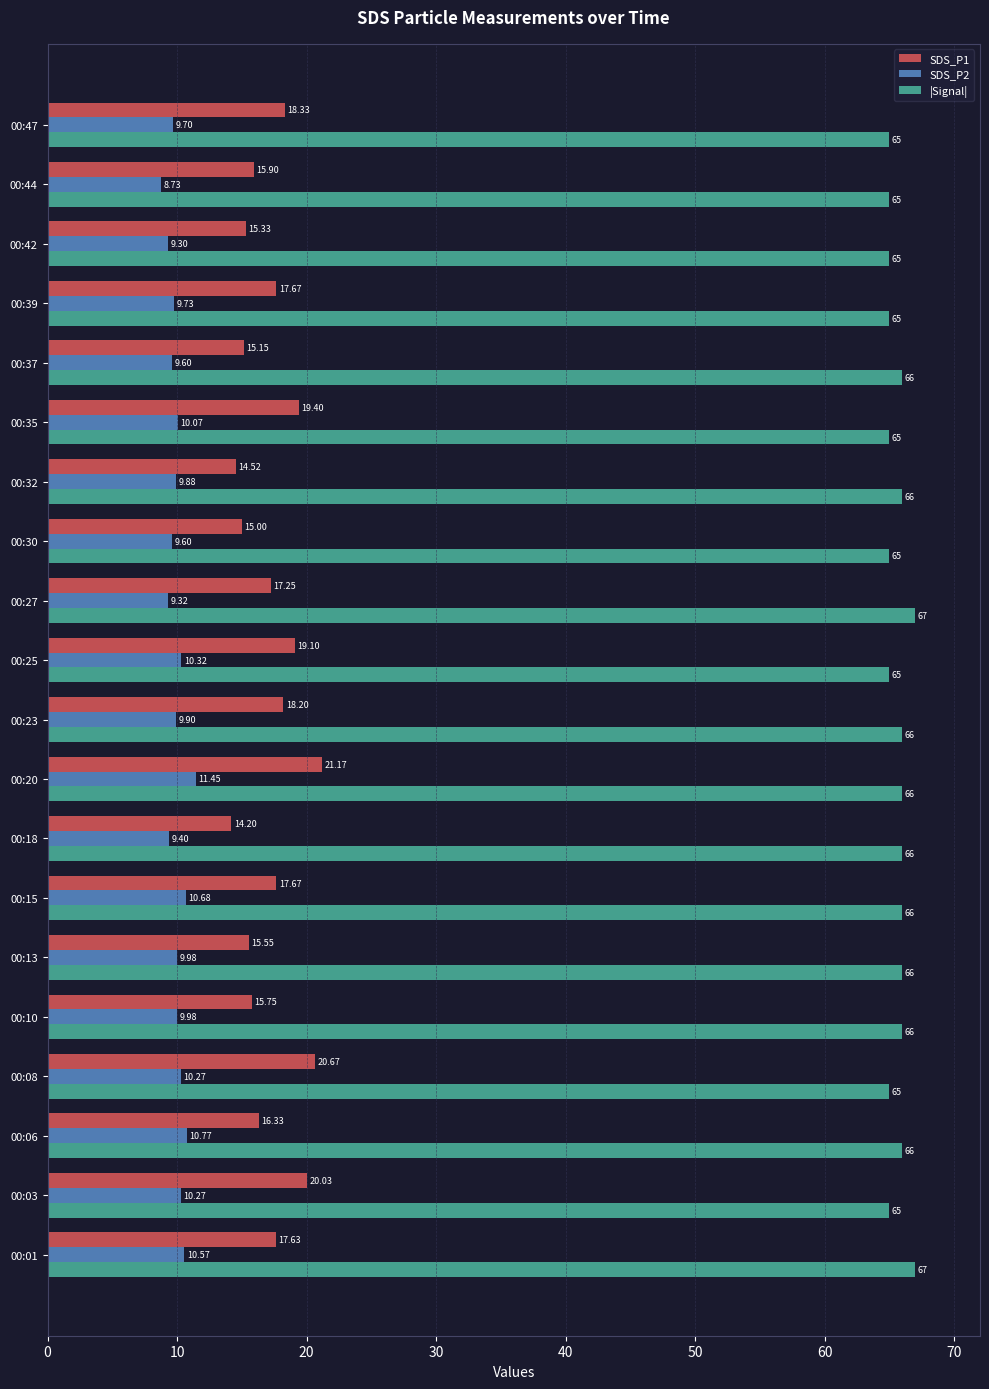

What is the average value of the SDS_P1 series?

17.2